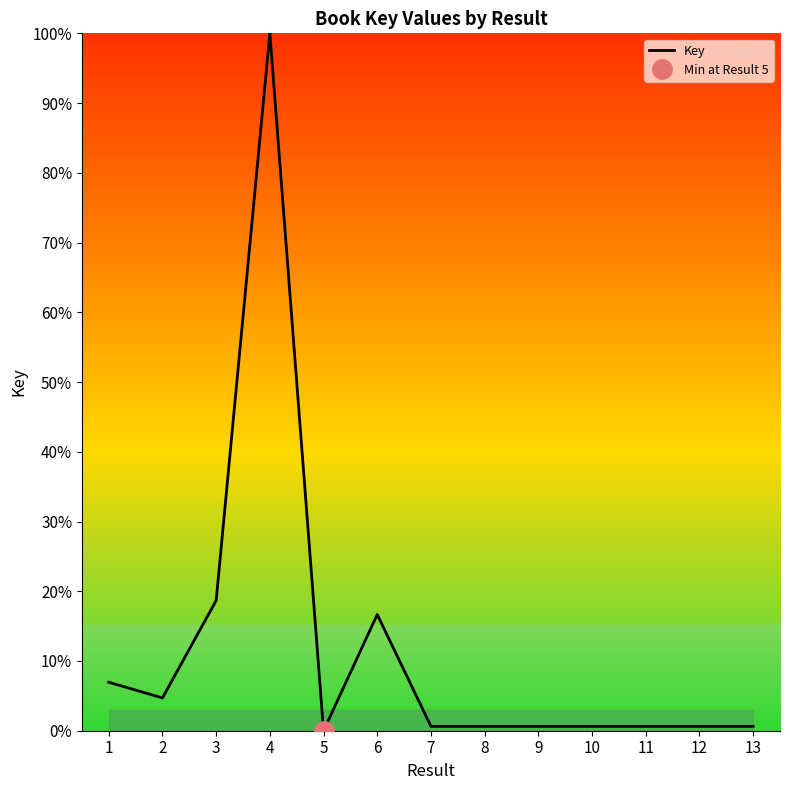

Does the chart display data point markers on the line(s)?

No